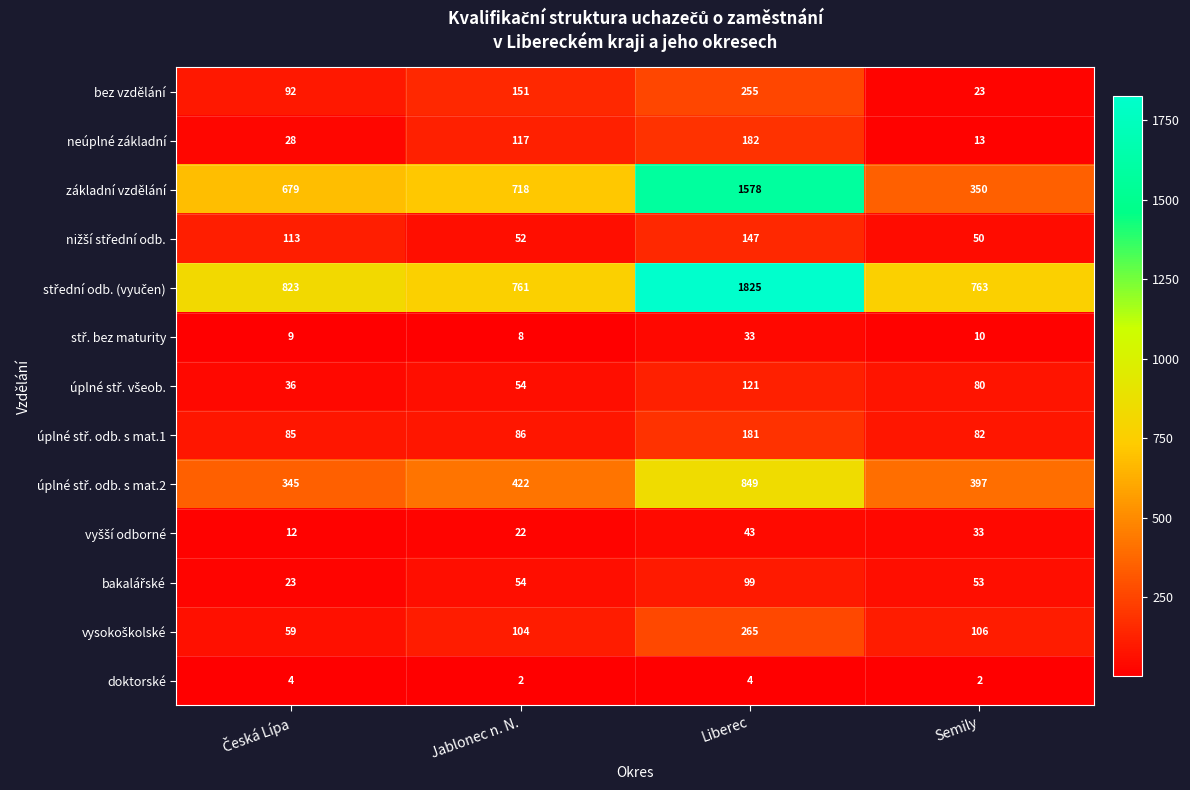

What is the difference between the highest and lowest values at Jablonec n. N.?

759